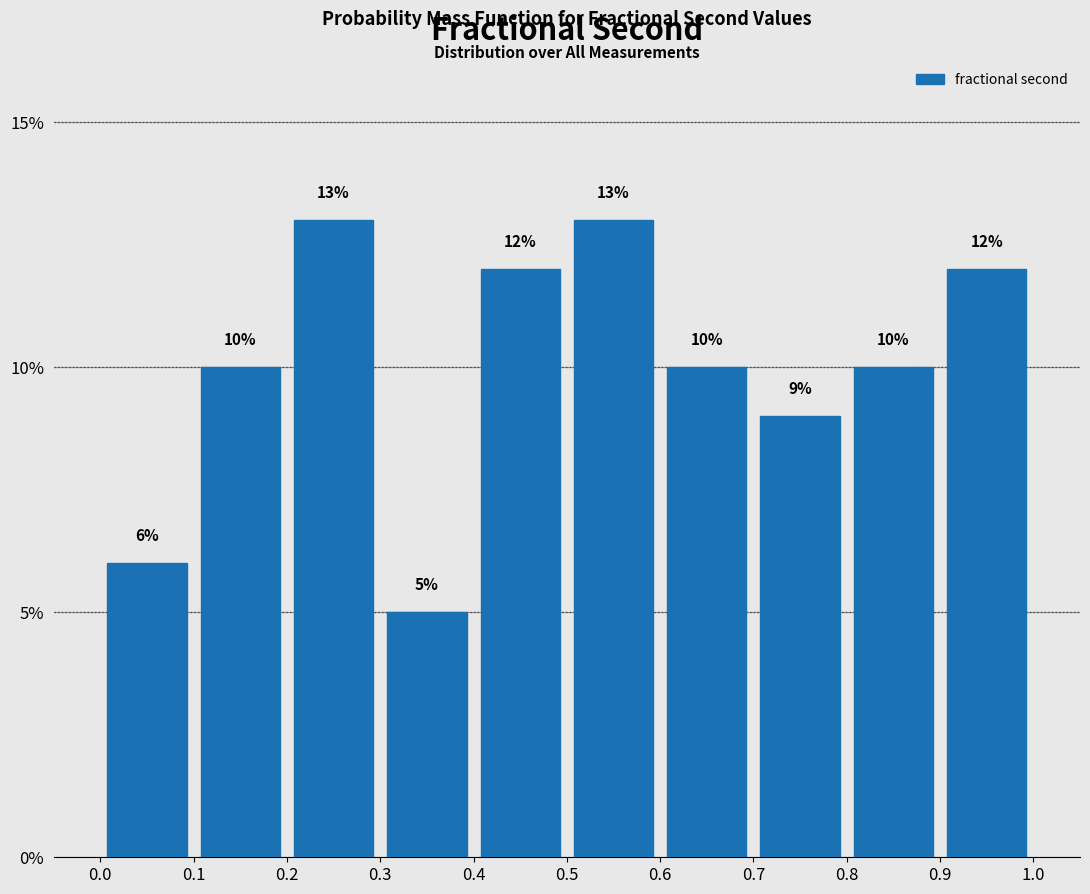

Reading left to right, list every bar in this chart as the range it spans on the x-axis followed by its height.

0.0 to 0.1: 6
0.1 to 0.2: 10
0.2 to 0.3: 13
0.3 to 0.4: 5
0.4 to 0.5: 12
0.5 to 0.6: 13
0.6 to 0.7: 10
0.7 to 0.8: 9
0.8 to 0.9: 10
0.9 to 1.0: 12